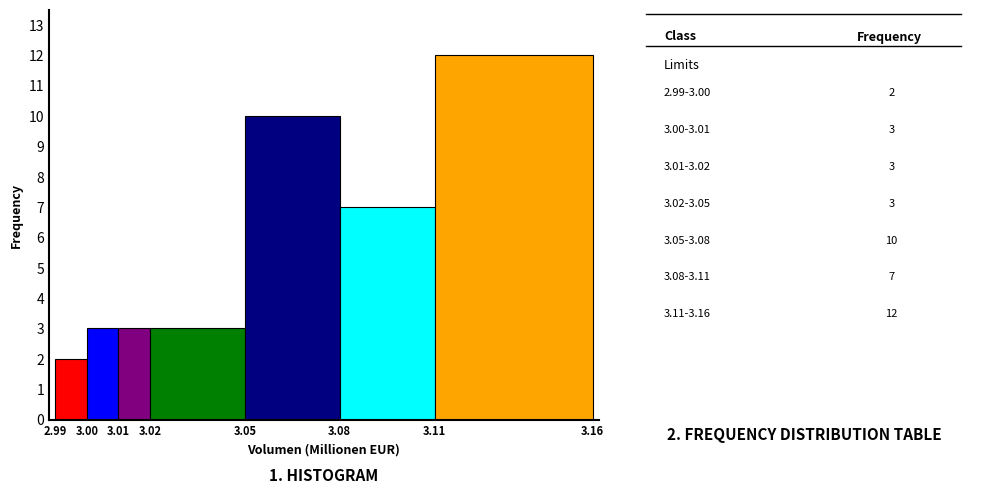

Which range on the x-axis has the tallest bar?

3.11 to 3.16